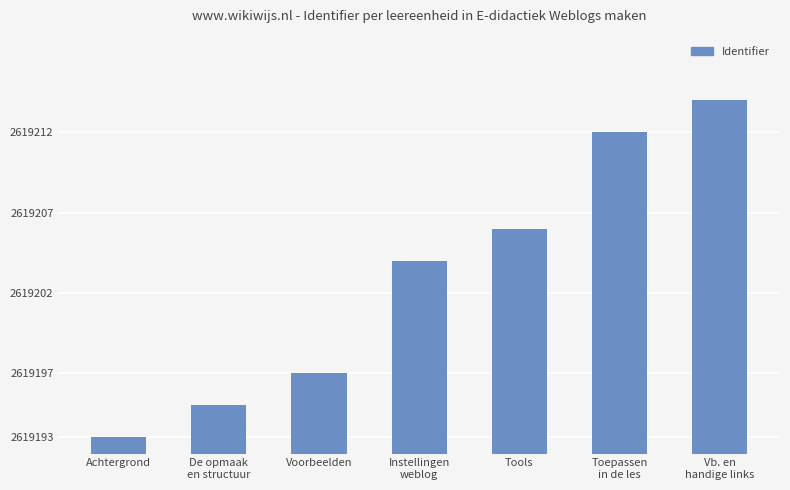

Does the chart contain any negative values?

No